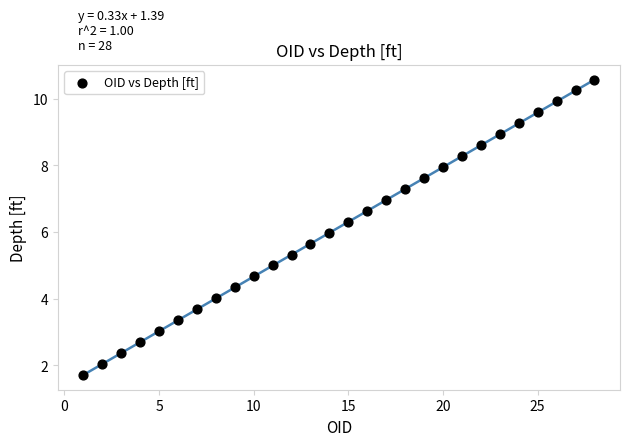

What is the range of X values (max minus min)?

27.0